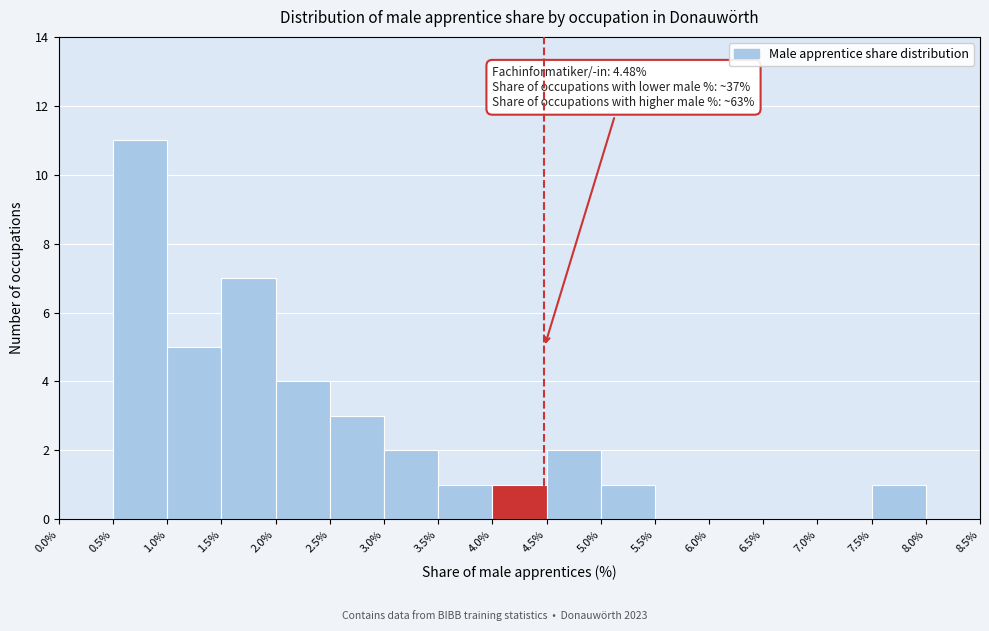

Which range on the x-axis has the tallest bar?

0.5% to 1.0%